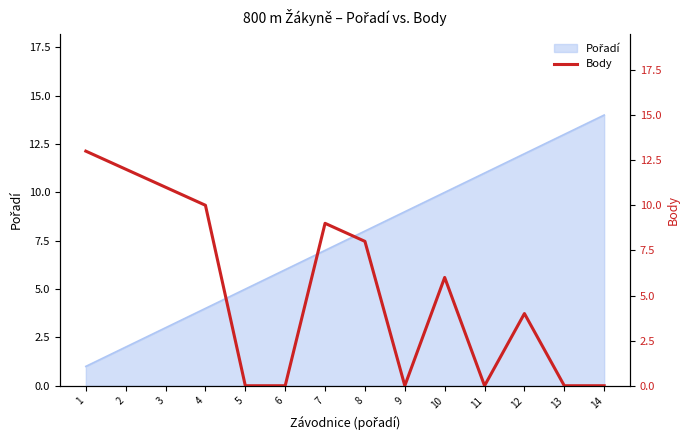

List the labels in order of value, largest first.

1, 2, 3, 4, 7, 8, 10, 12, 5, 6, 9, 11, 13, 14